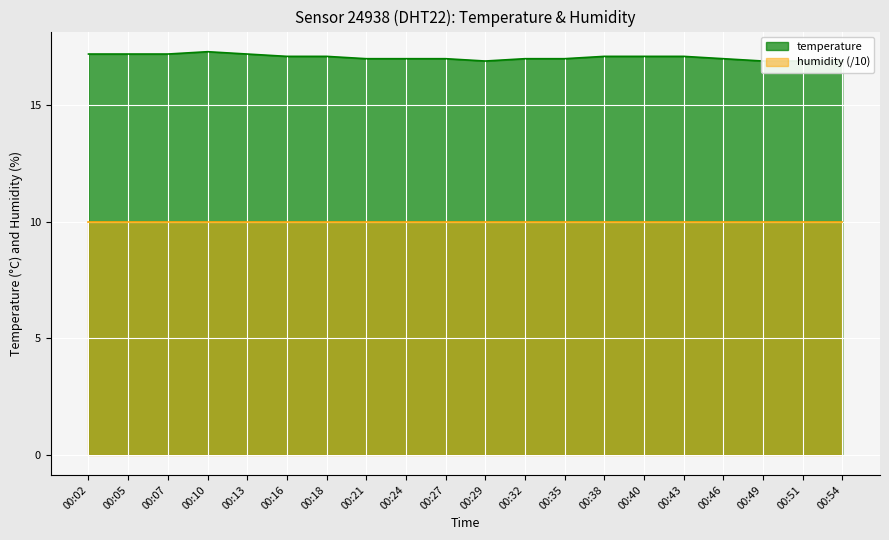

Where does the data first go above 17?

00:02